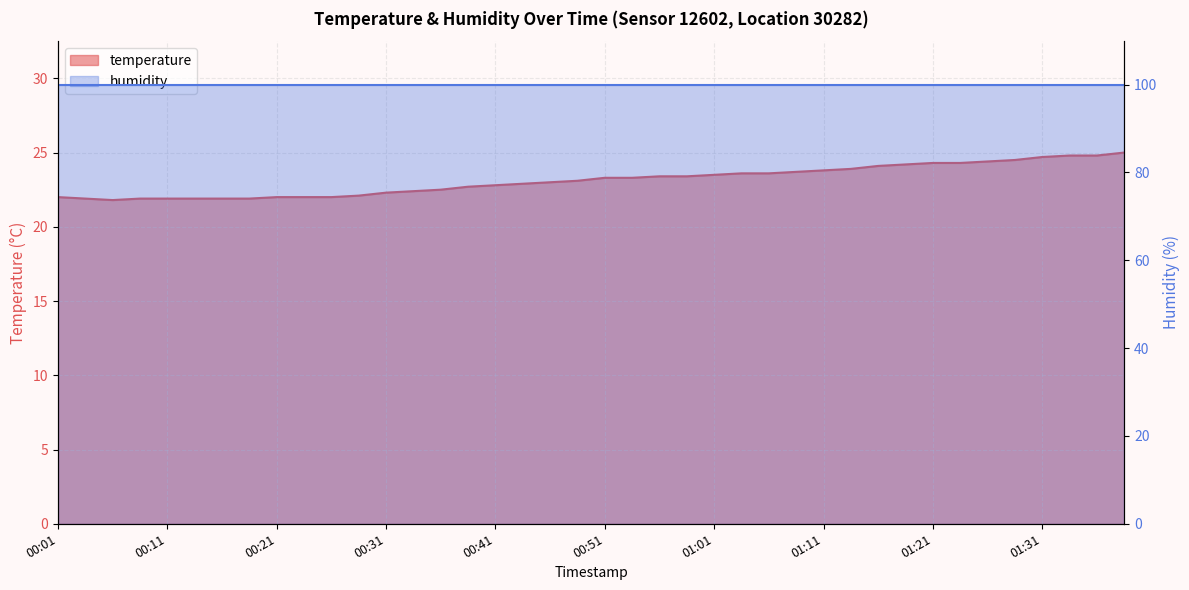

Where is the data nearest to the value 23?

00:46